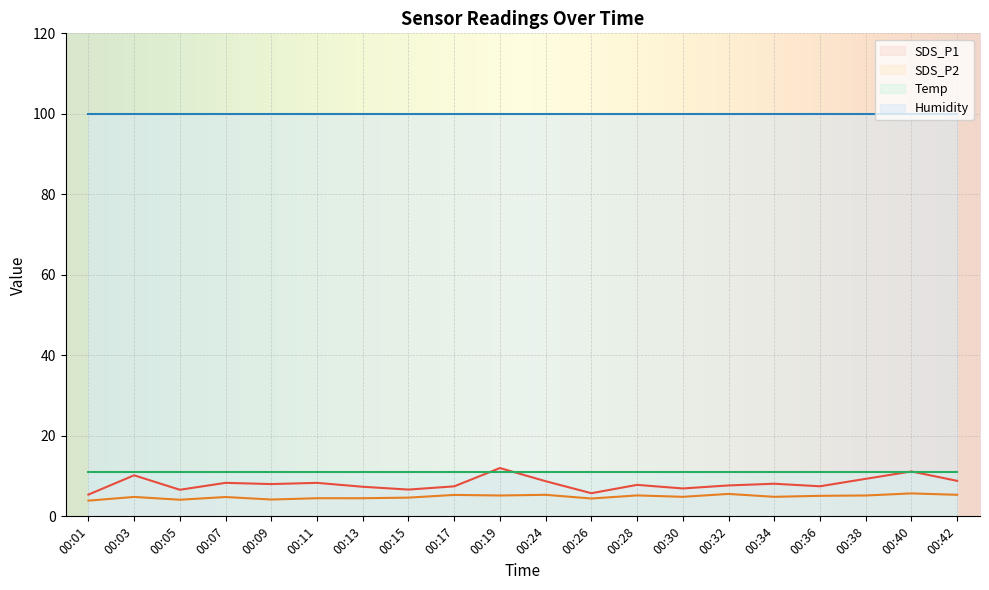

What is the difference between the SDS_P2 values at 00:15 and 00:32?

0.9